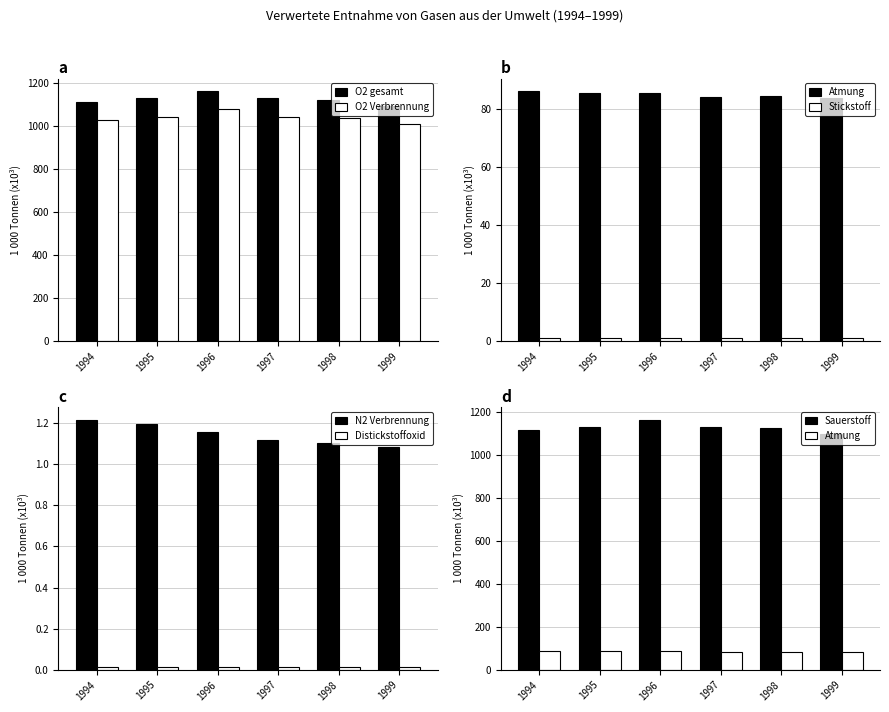

At which label is fuer Atmung closest to 84?

1997